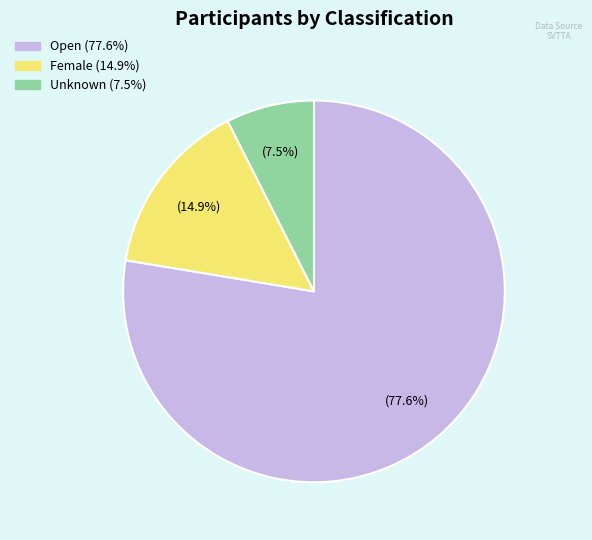

What is the total percentage of Unknown and Open?

85.1%